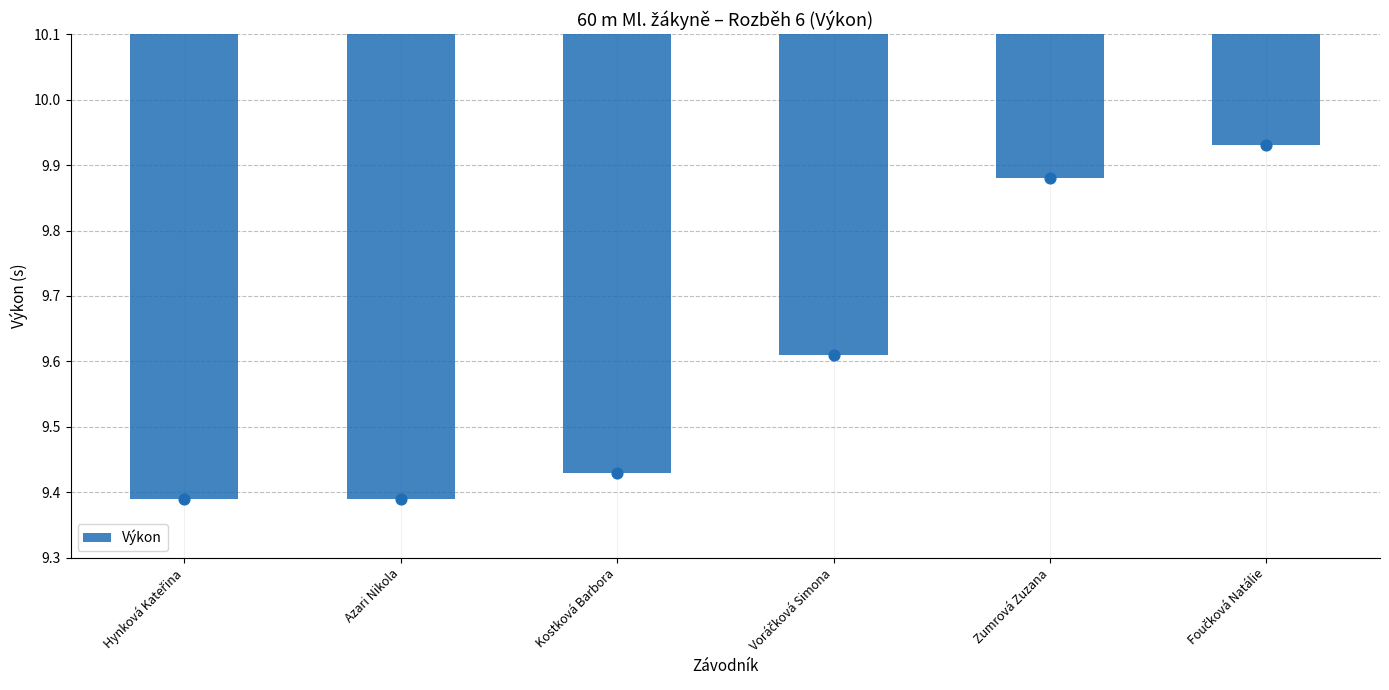

Between Azari Nikola and Foučková Natálie, which is larger?

Azari Nikola